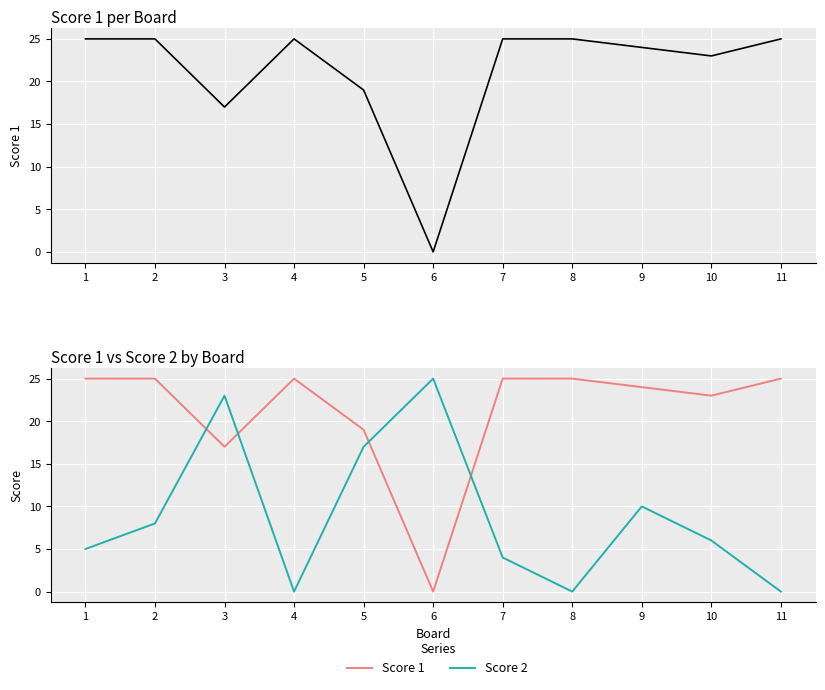

Rank the series by their maximum value, from highest to lowest.

Score 1, Score 2